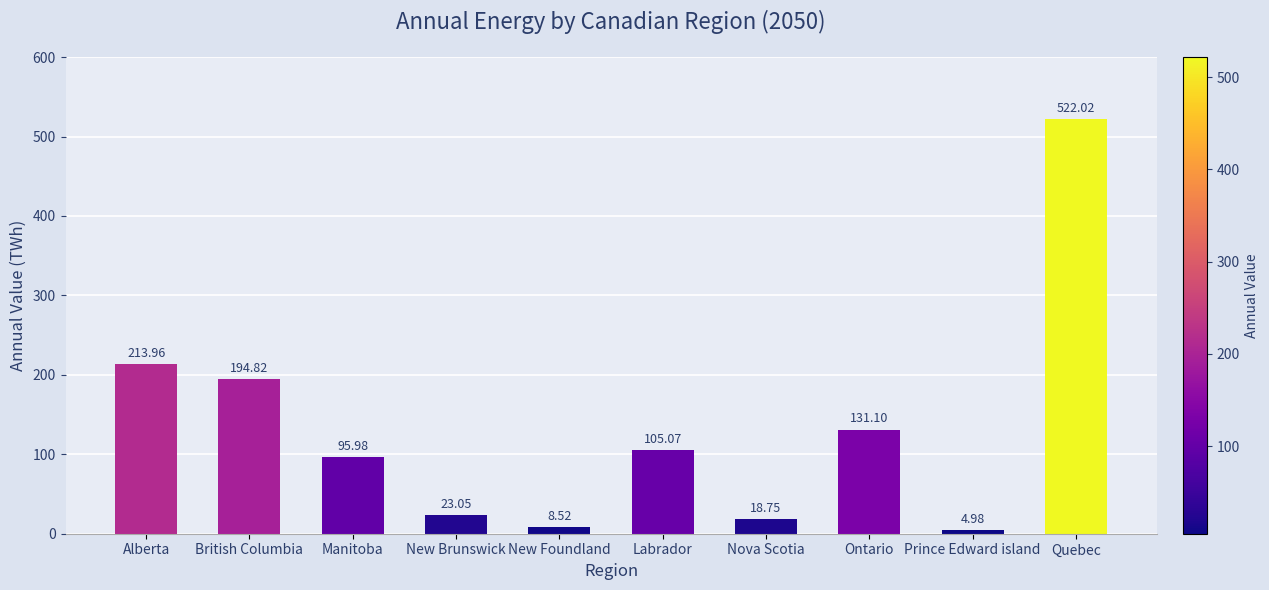

What is the label of the 7th bar from the left?

Nova Scotia